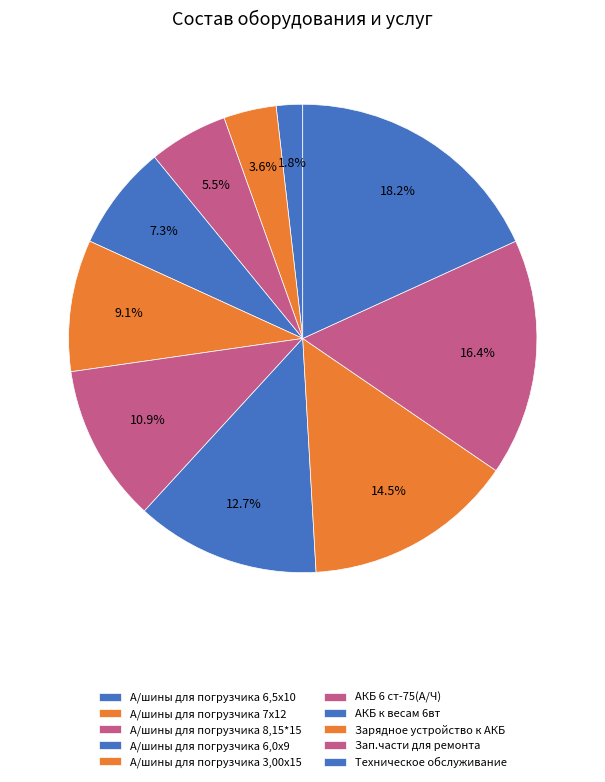

Which slice is the largest?

Техническое обслуживание